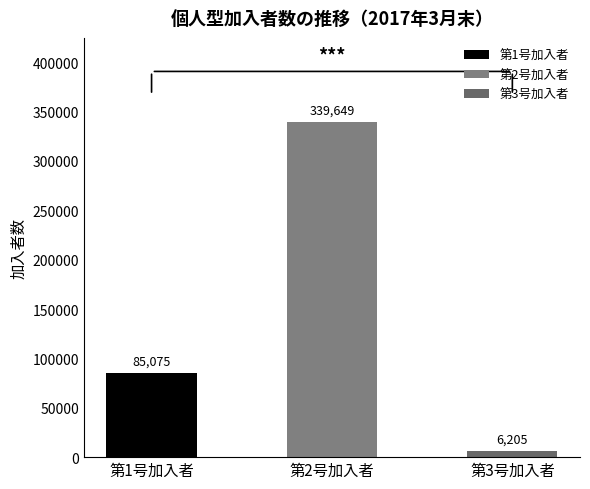

Reading left to right, list all the values displayed in this chart.

85075	339649	6205